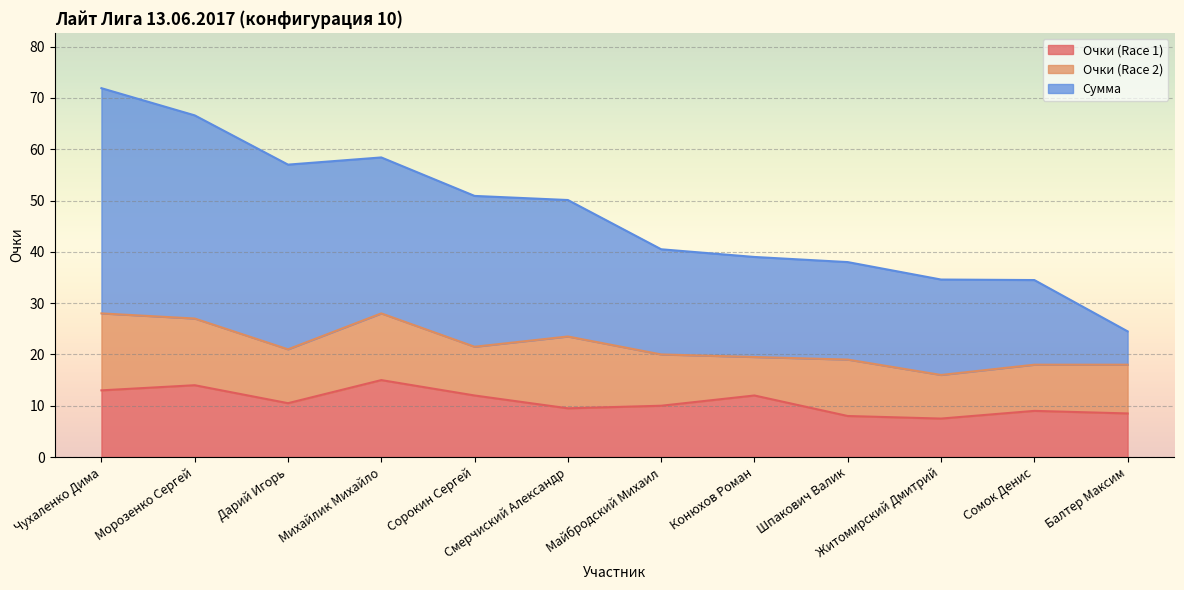

What is the label of the 6th point from the left?

Смерчиский Александр